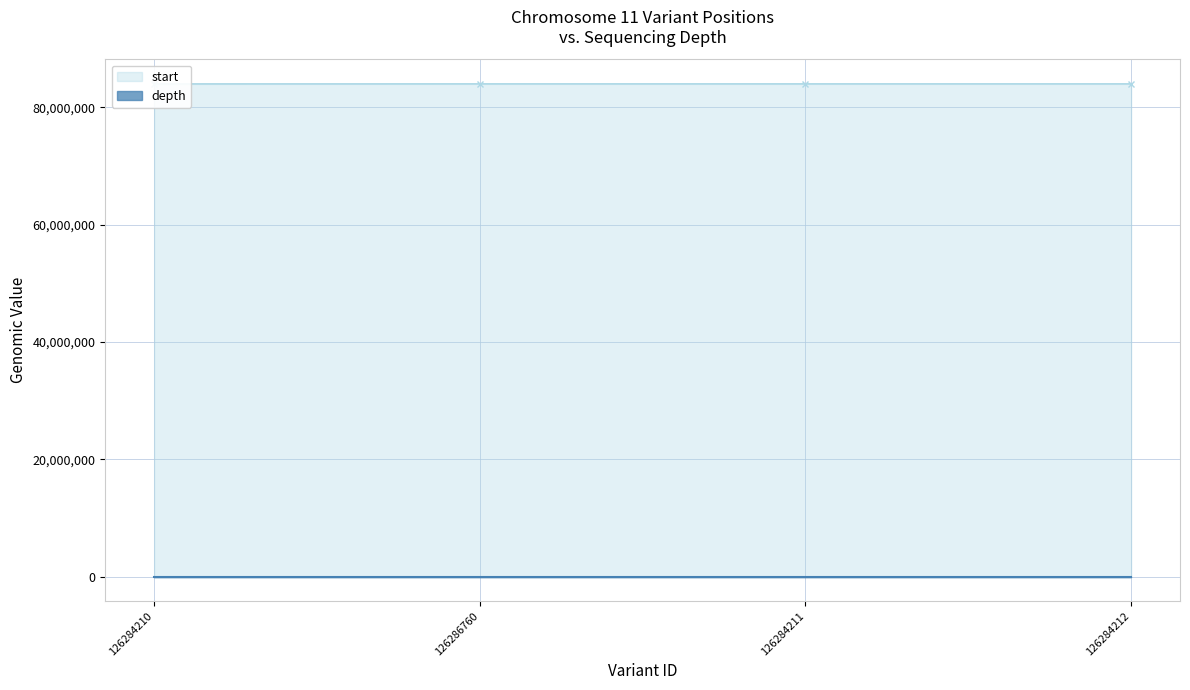

Which series has the largest total across all categories?

start